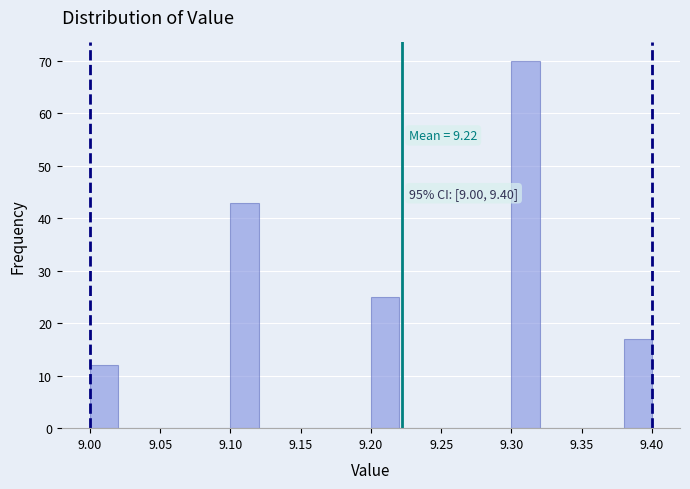

Which range on the x-axis has the tallest bar?

9.30 to 9.32